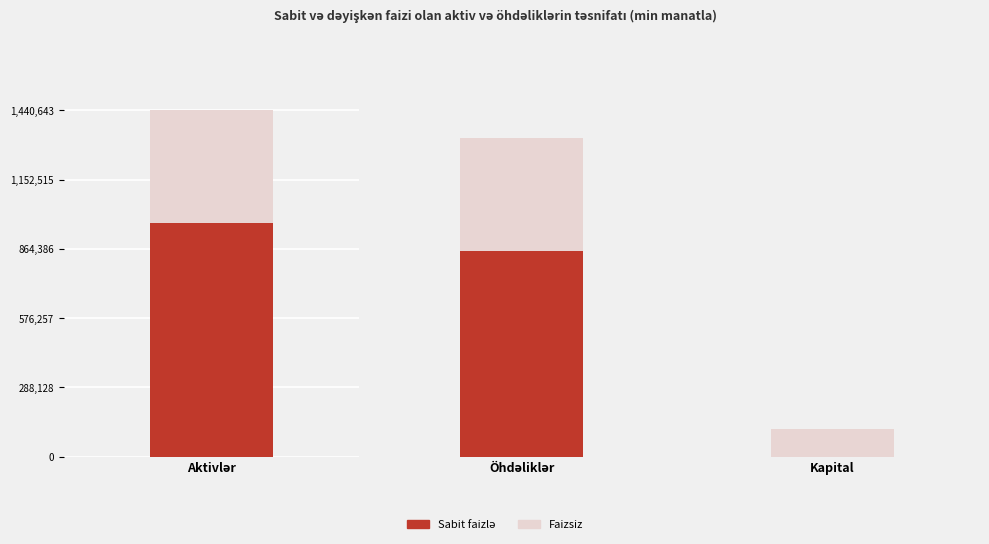

Does the chart contain any negative values?

No